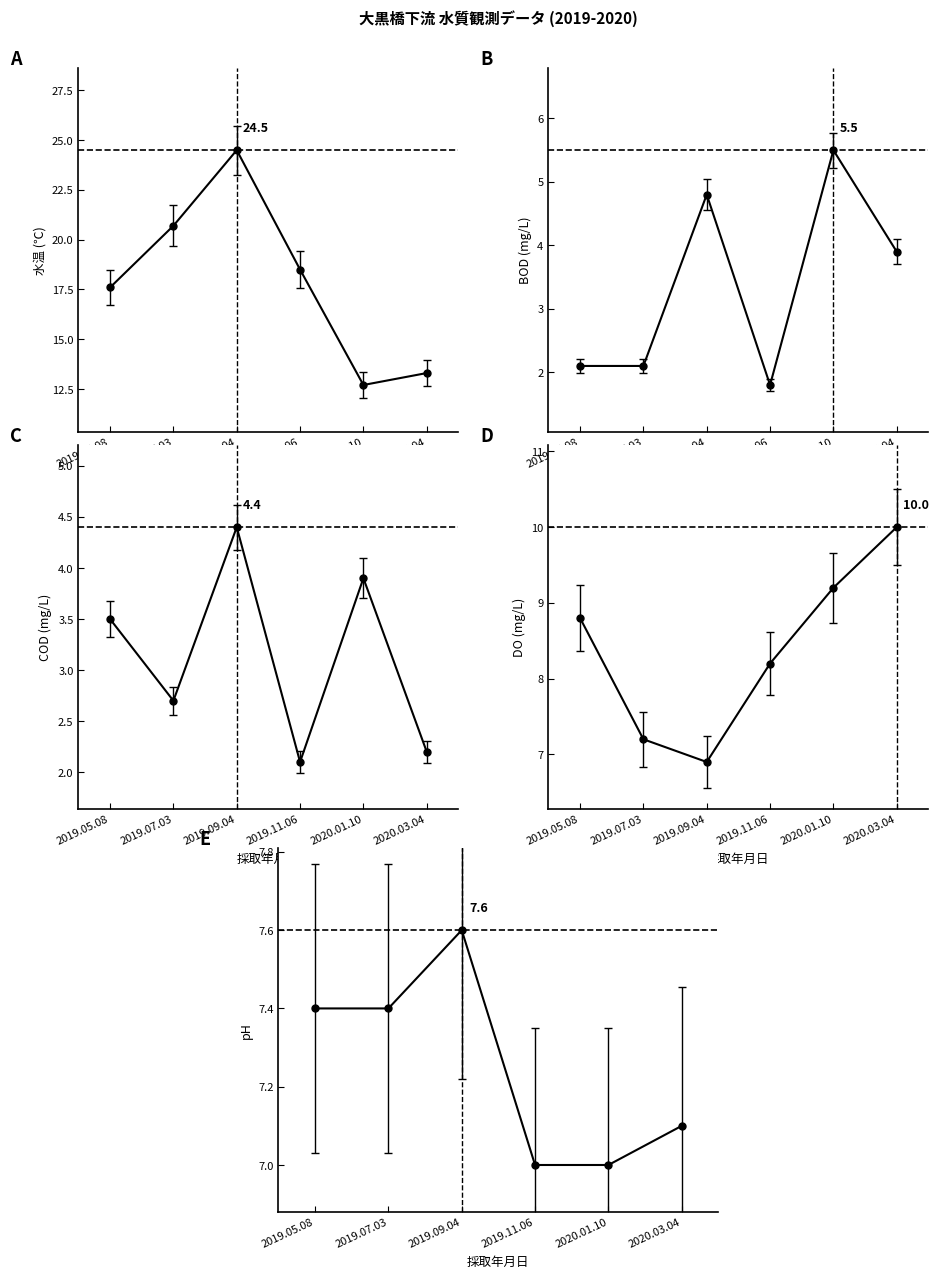

What is the label of the 2nd point from the right?

2020.01.10